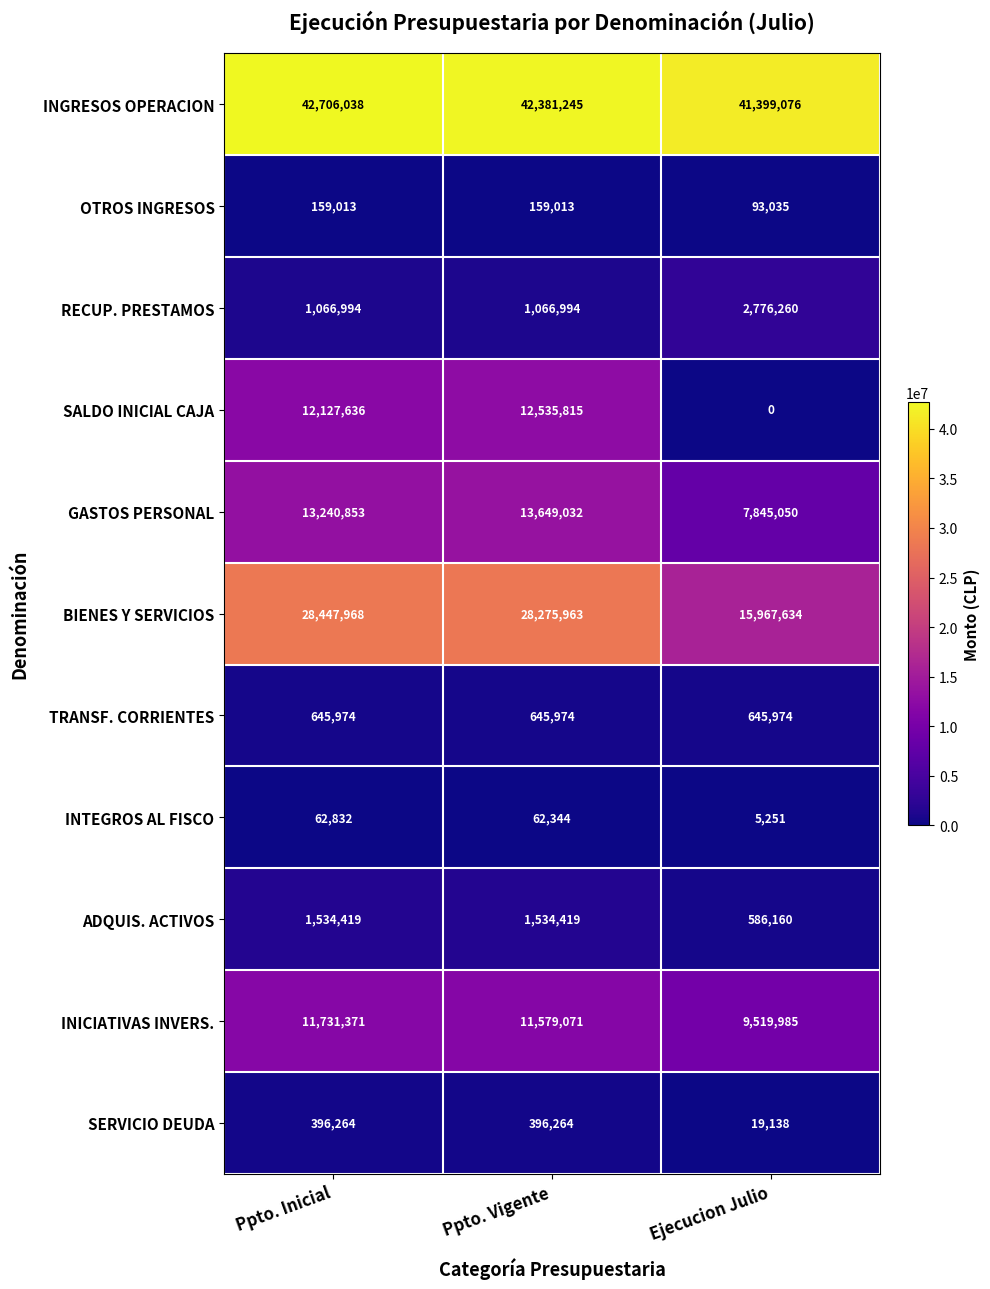

Which series has the largest range (max minus min)?

SALDO INICIAL CAJA